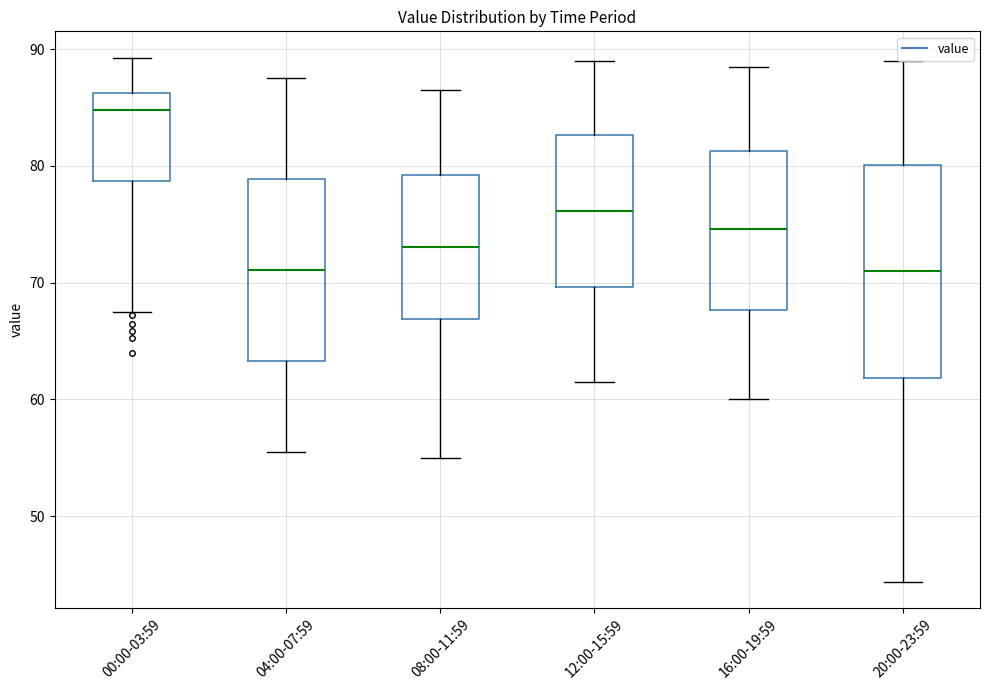

Where does the lower whisker of the box for 08:00-11:59 end on the y-axis? The values are not printed on the chart, so give them approximately, as read against the axis.

55